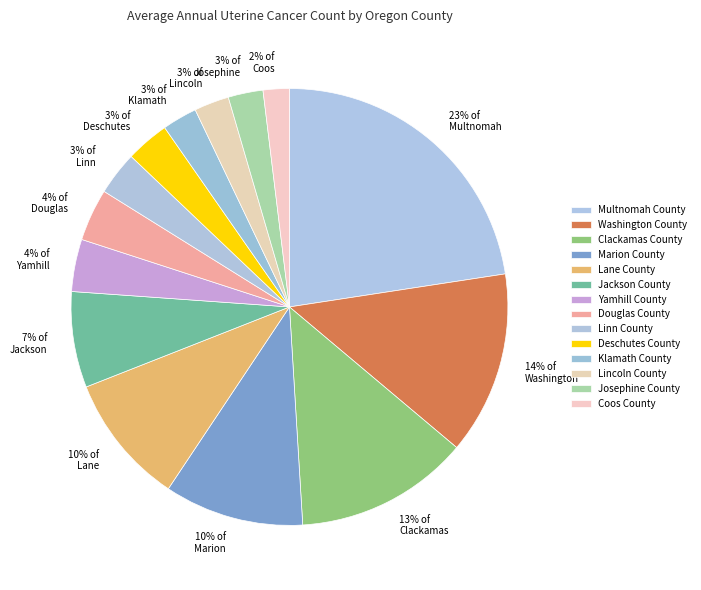

Which category has the smallest portion of the pie?

Coos County